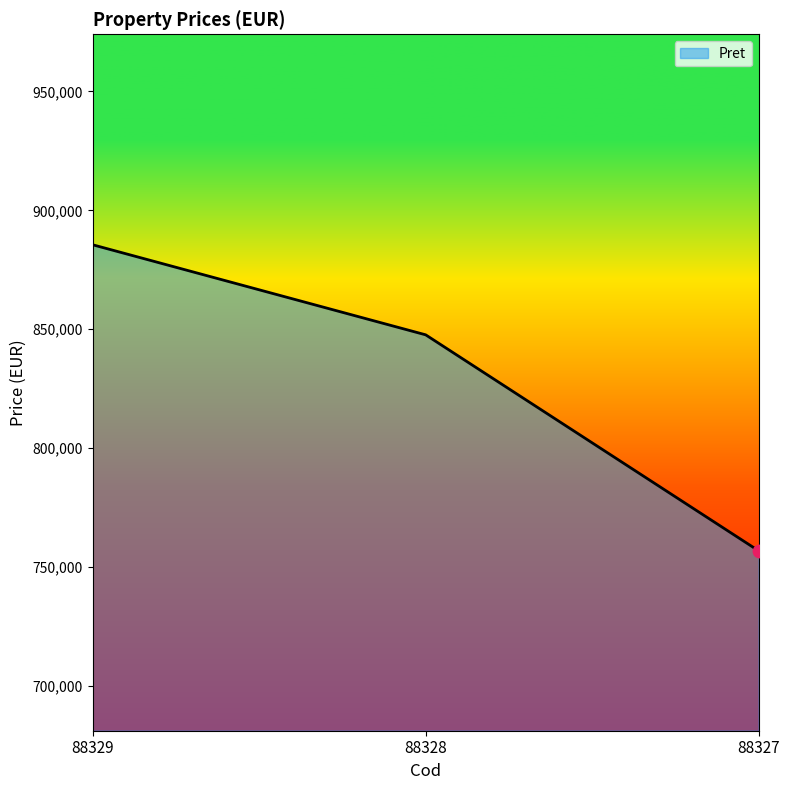

What is the change in value from 88329 to 88328?

-37890